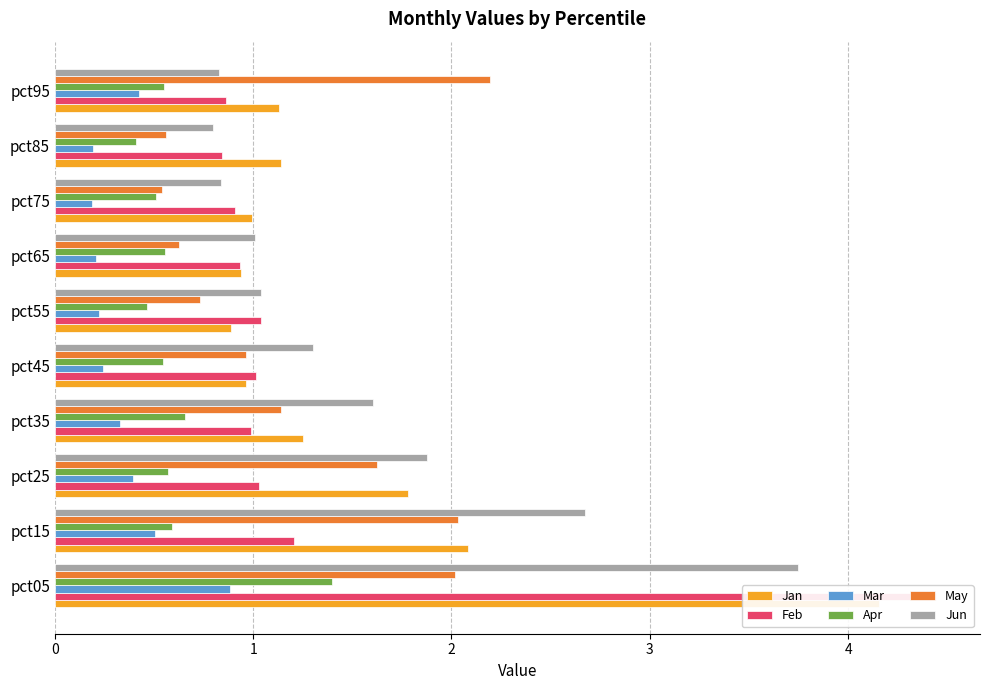

What are all the series names shown in the legend?

Jan, Feb, Mar, Apr, May, Jun